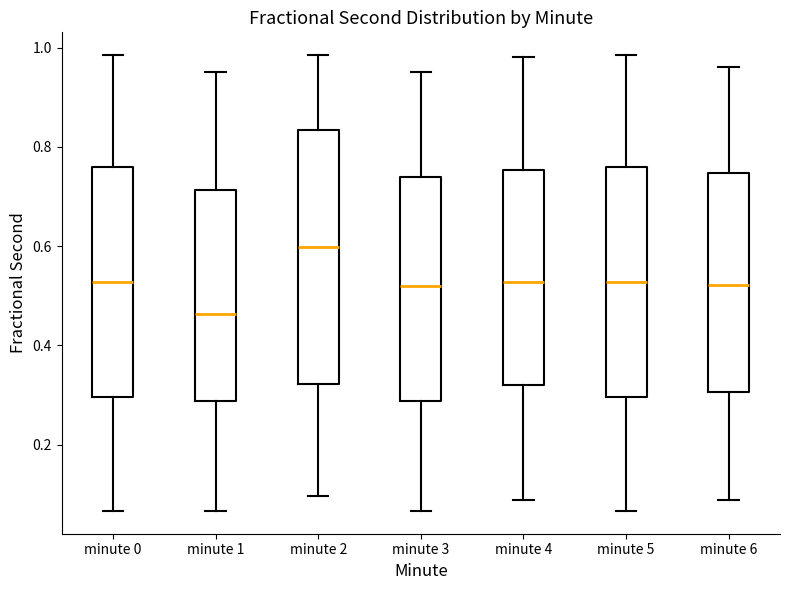

Reading left to right, read every box against the y-axis: the position of its median line, the range the box covers, and the ends of its whiskers. The values are not printed on the chart, so give them approximately, as read against the axis.

minute 0: median 0.52, box 0.30 to 0.76, whiskers 0.06 to 0.98
minute 1: median 0.46, box 0.28 to 0.72, whiskers 0.06 to 0.96
minute 2: median 0.60, box 0.32 to 0.84, whiskers 0.10 to 0.98
minute 3: median 0.52, box 0.28 to 0.74, whiskers 0.06 to 0.96
minute 4: median 0.52, box 0.32 to 0.76, whiskers 0.08 to 0.98
minute 5: median 0.52, box 0.30 to 0.76, whiskers 0.06 to 0.98
minute 6: median 0.52, box 0.30 to 0.74, whiskers 0.08 to 0.96